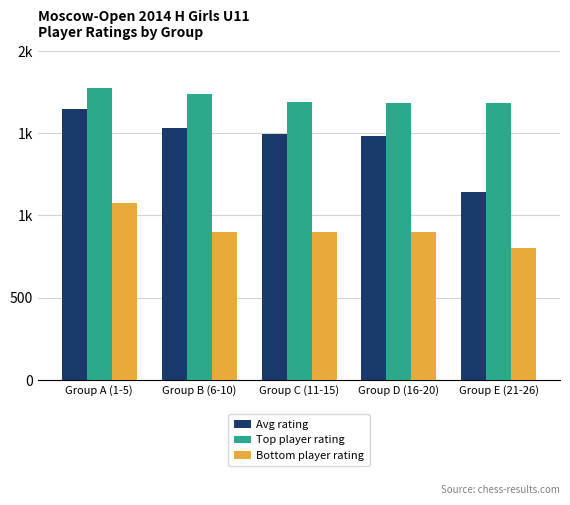

Does the chart contain any negative values?

No